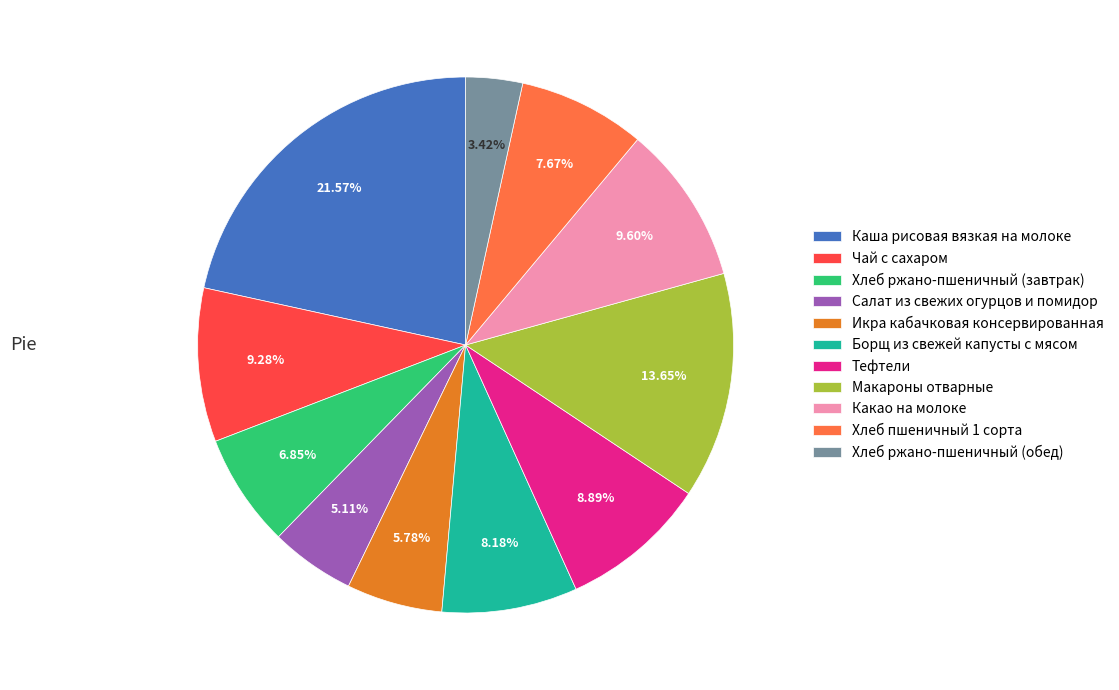

Between Каша рисовая вязкая на молоке and Хлеб ржано-пшеничный (обед), which is larger?

Каша рисовая вязкая на молоке